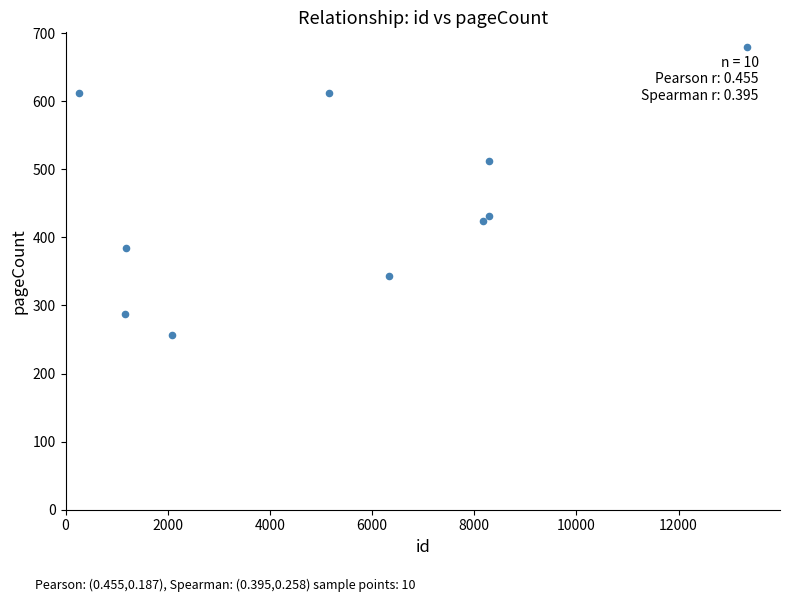

What Y value in the scatter plot is closest to 468?

432